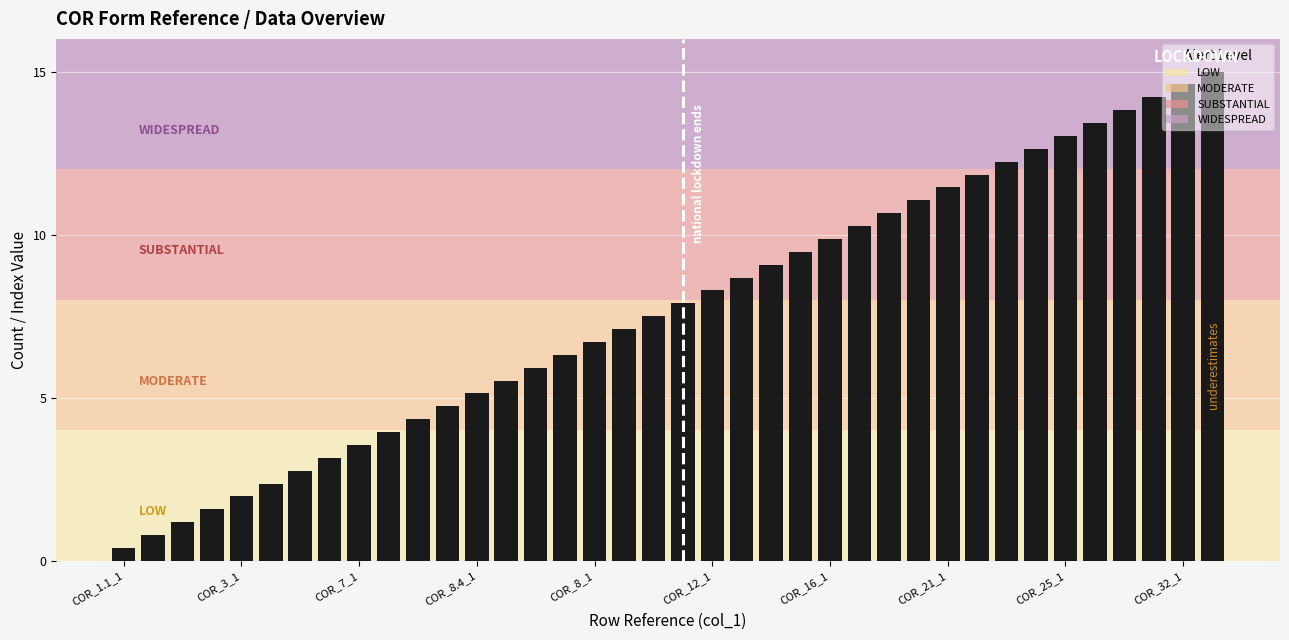

What is the value of the 17th bar from the left?

6.7